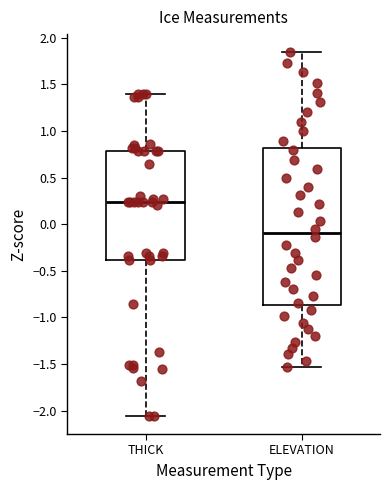

Where does the upper whisker of the box for THICK end on the y-axis? The values are not printed on the chart, so give them approximately, as read against the axis.

1.40